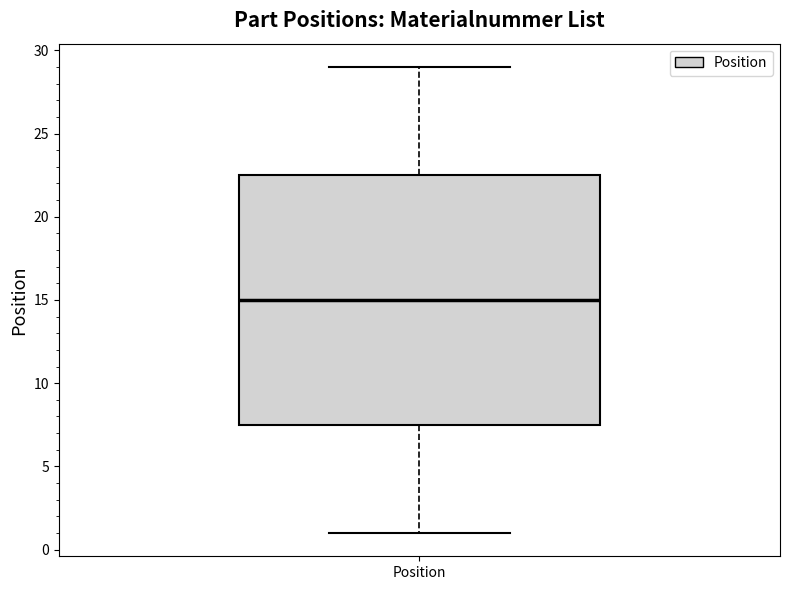

Transcribe this box plot: give where the median line is, the range the box spans, and where the two whiskers end, as read against the y-axis. The values are not printed on the chart, so give them approximately, as read against the axis.

median 15.0, box 7.5 to 22.5, whiskers 1.0 to 29.0